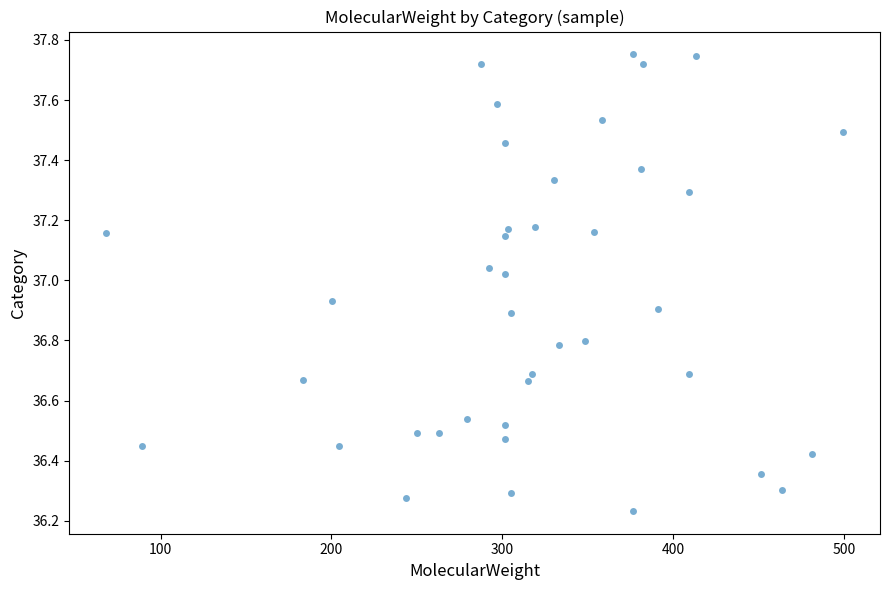

What is the range of Y values (max minus min)?

1.5